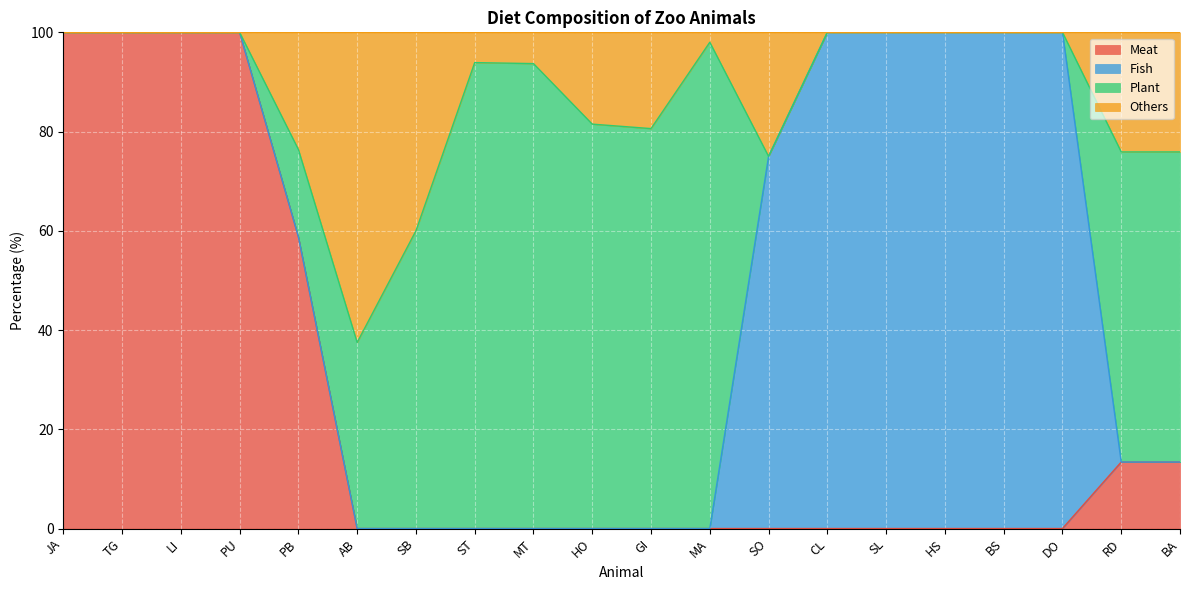

What is the total value across all series at SB?

100.0